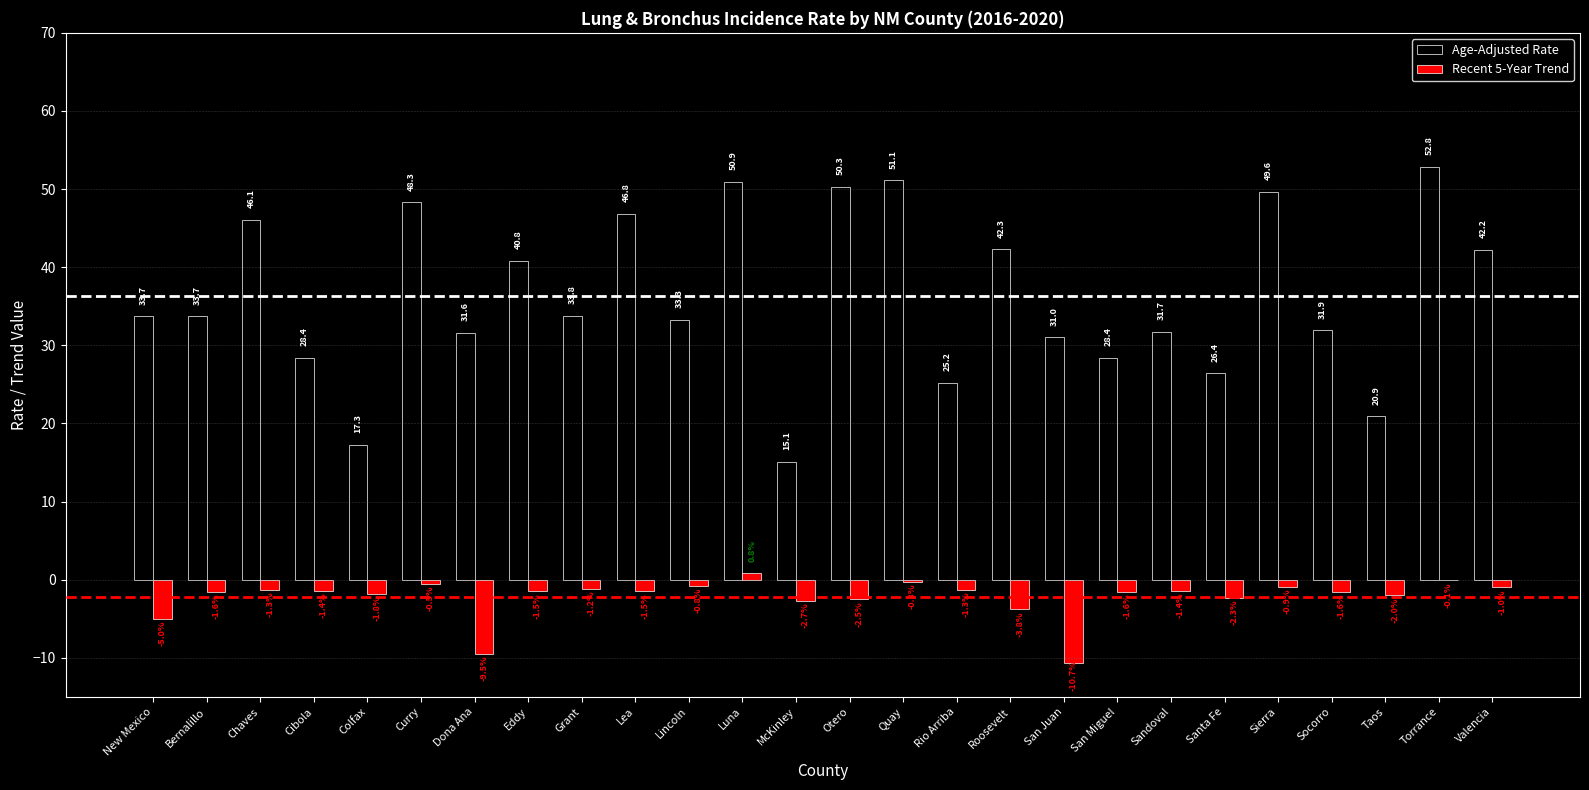

Does the chart contain stacked bars?

No